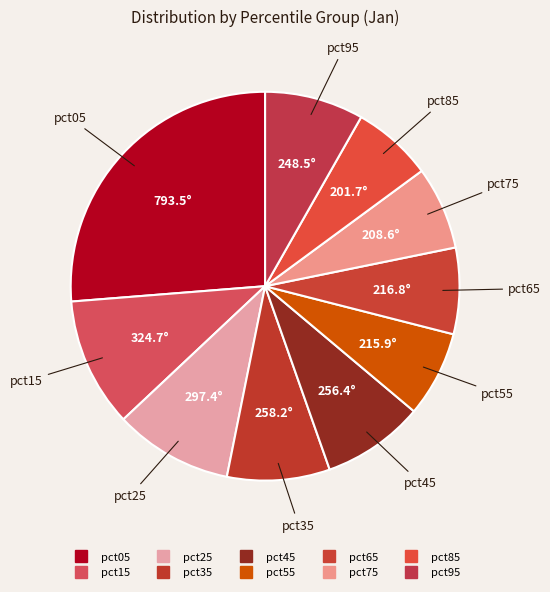

To the nearest percent, what portion does pct35 represent?

9%